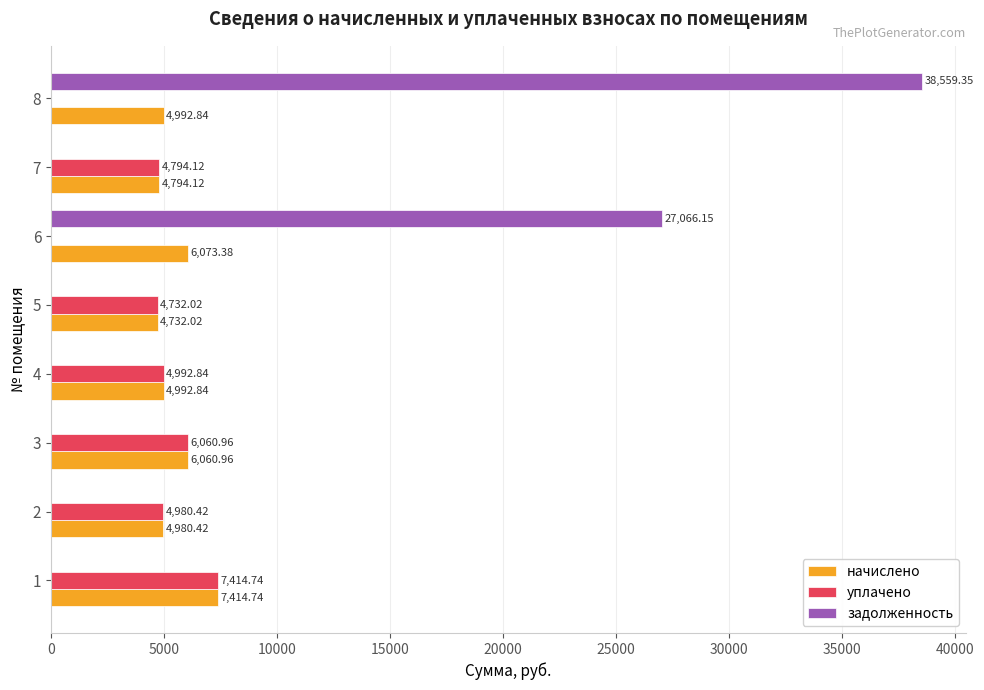

Which series changed the most between 1 and 8?

задолженность